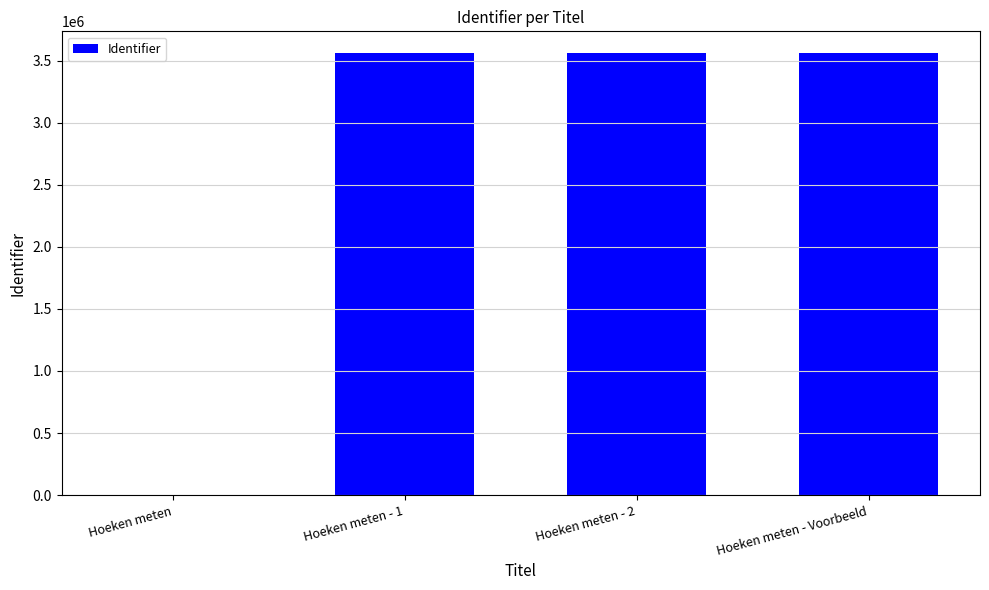

What is the ratio of the value at Hoeken meten - 2 to the value at Hoeken meten - 1?

1.0